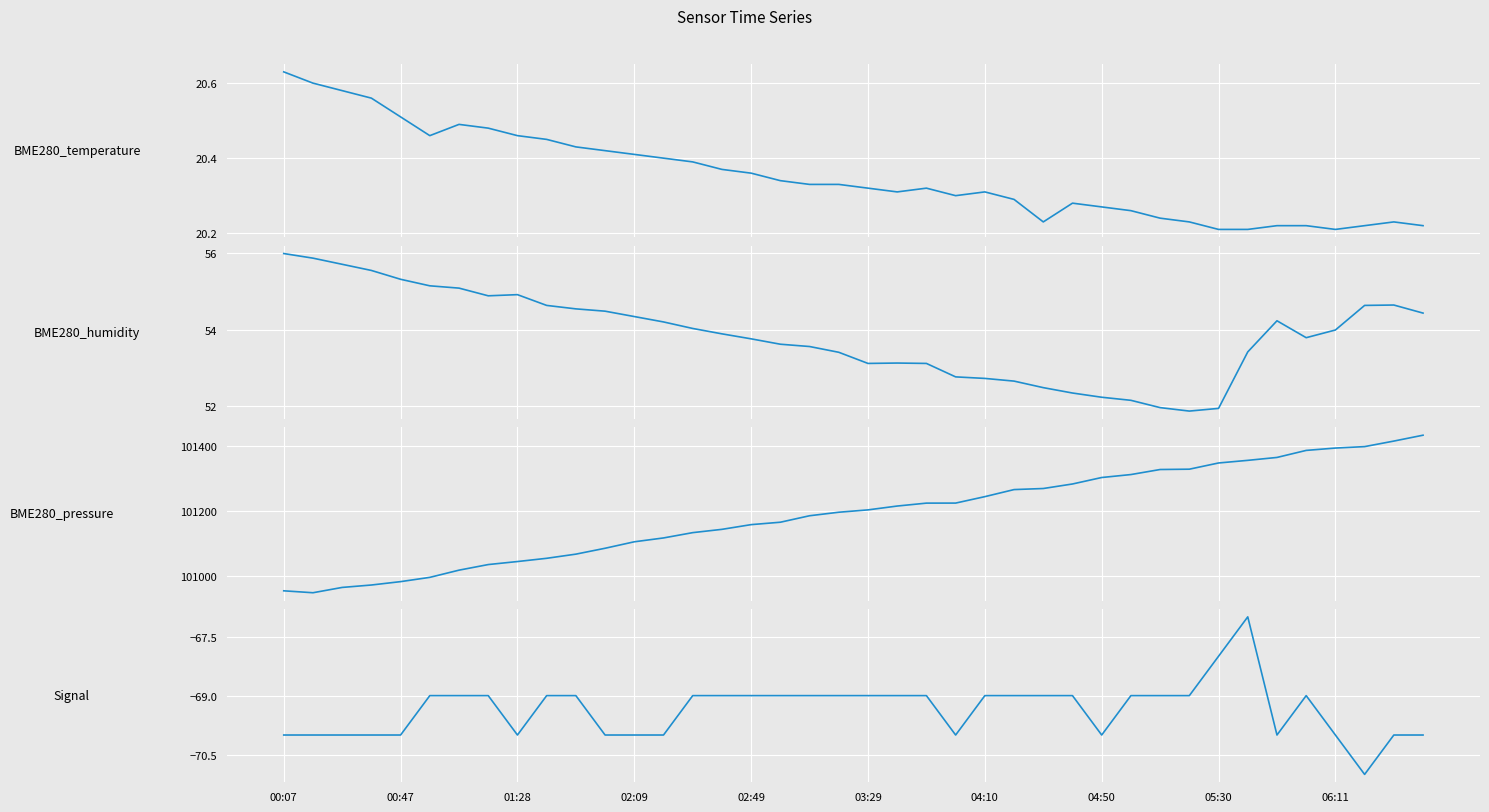

What value does the BME280_temperature series have at 02:49?

20.4